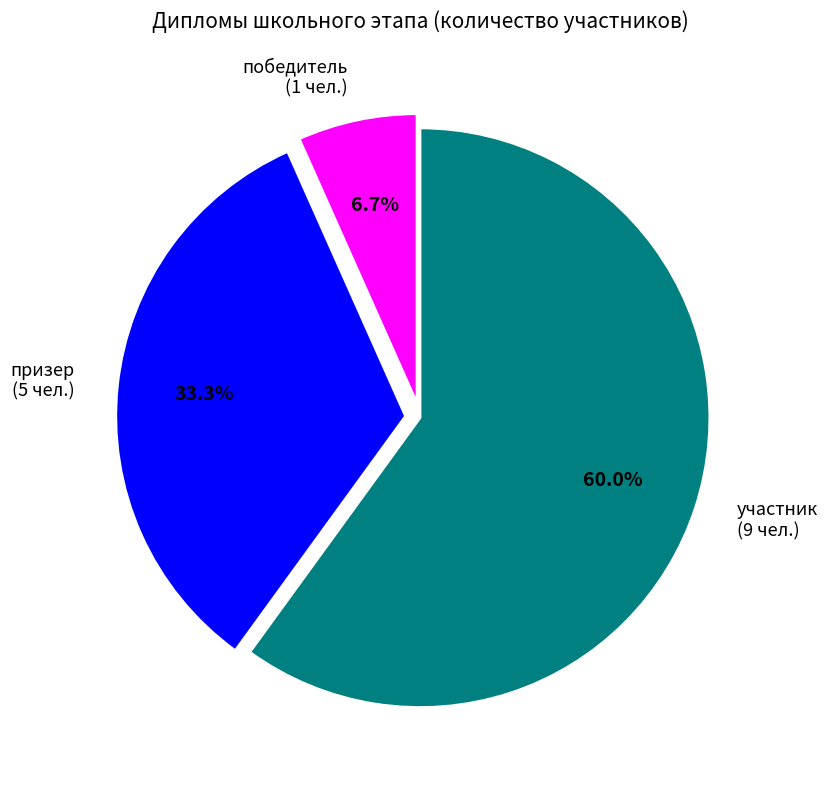

Which slice is the largest?

участник